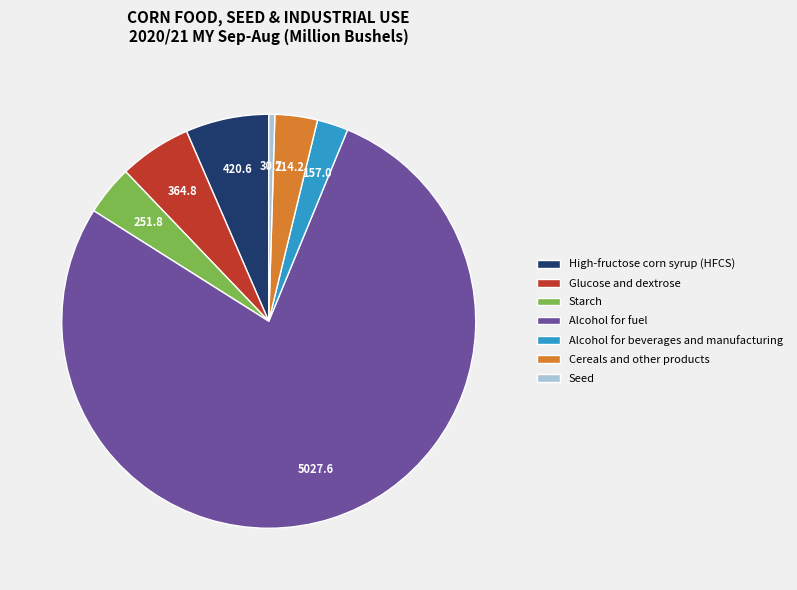

True or false: Alcohol for beverages and manufacturing accounts for 14% of the total.

False